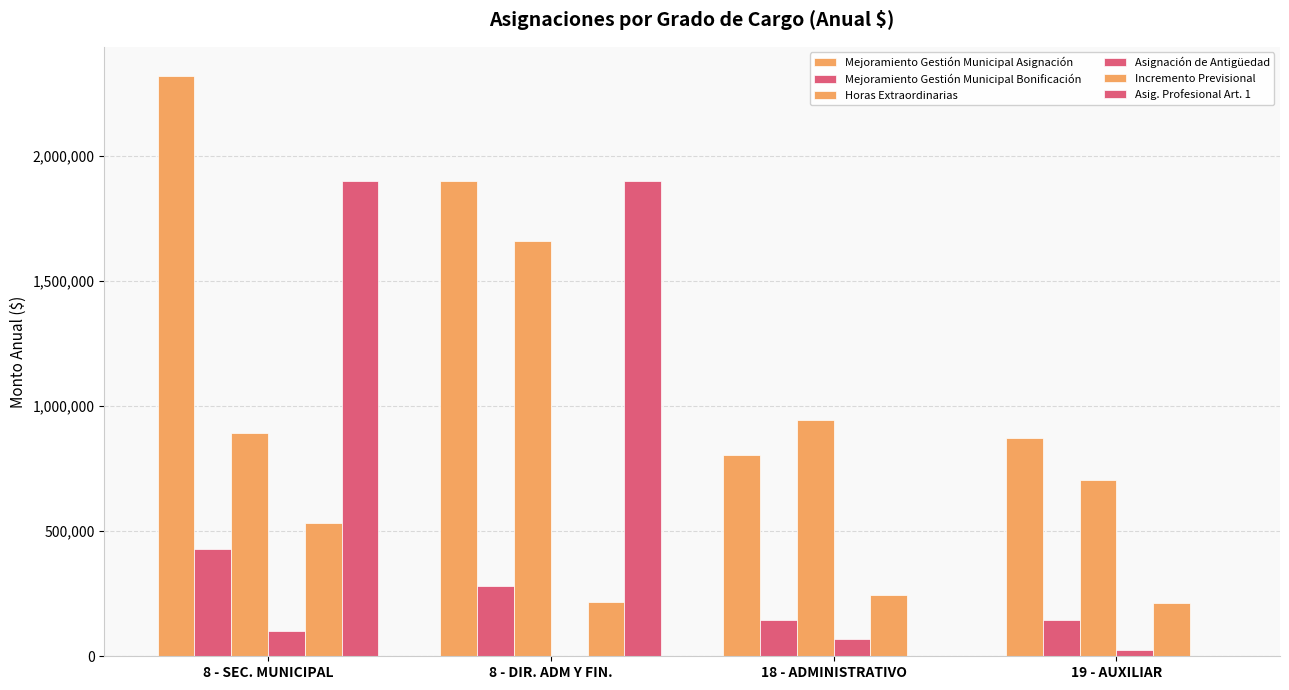

Between 19 - AUXILIAR and 8 - DIR. ADM Y FIN., which is larger?

8 - DIR. ADM Y FIN.